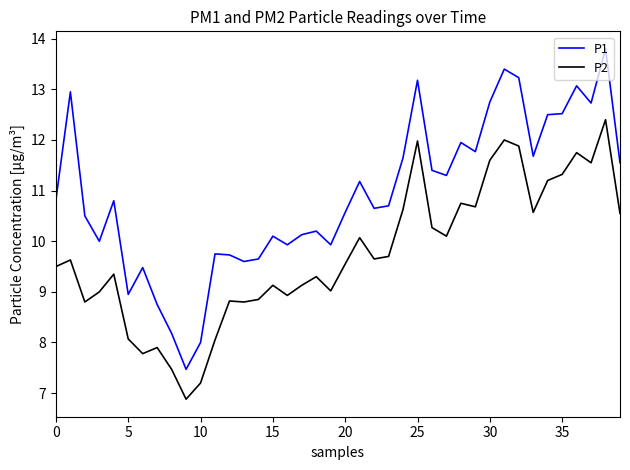

What is the smallest value displayed?

6.9